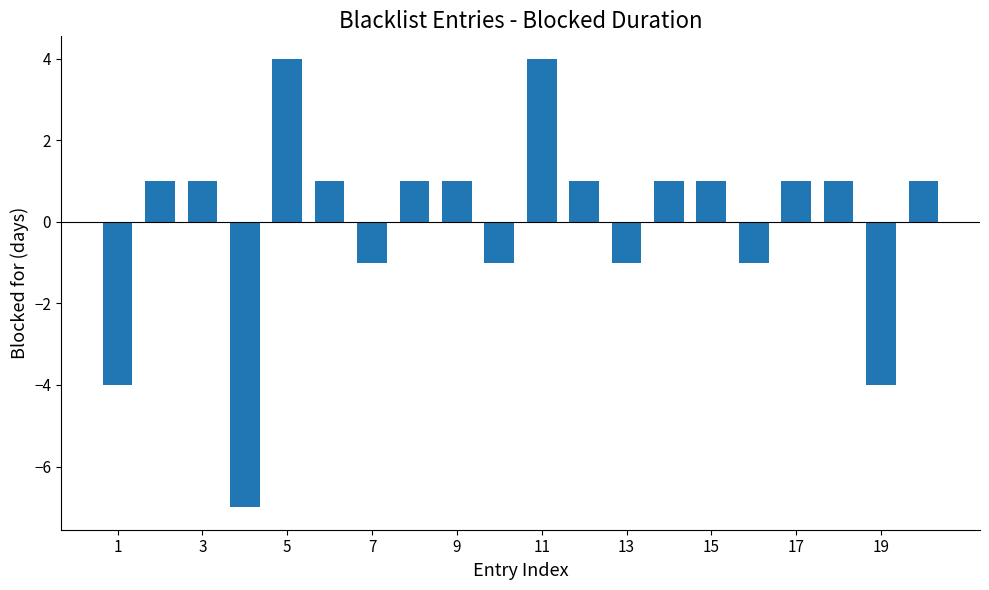

How many values are above zero?

13